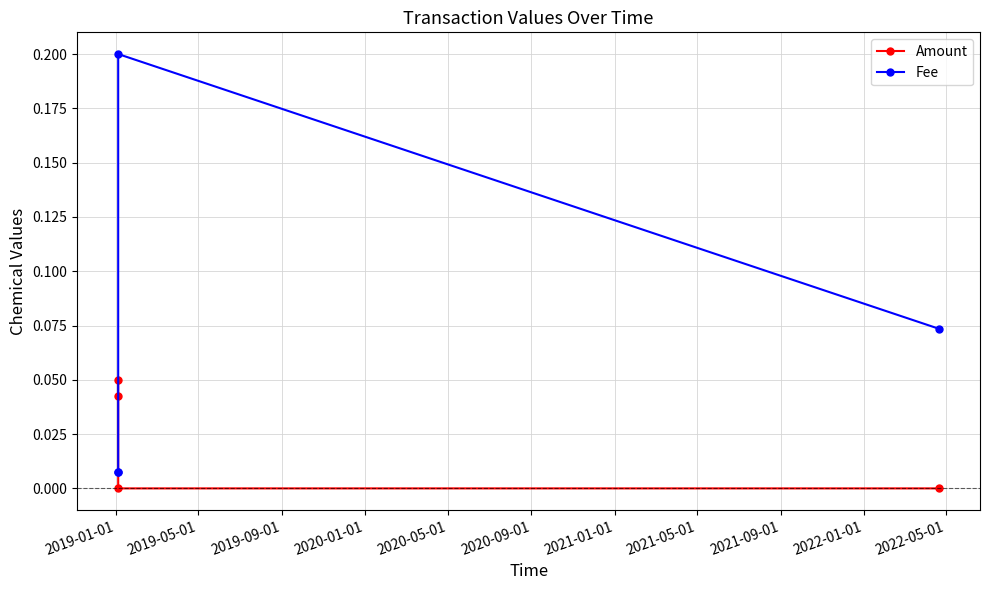

True or false: Amount has more than 0 points higher than both neighbors.

False